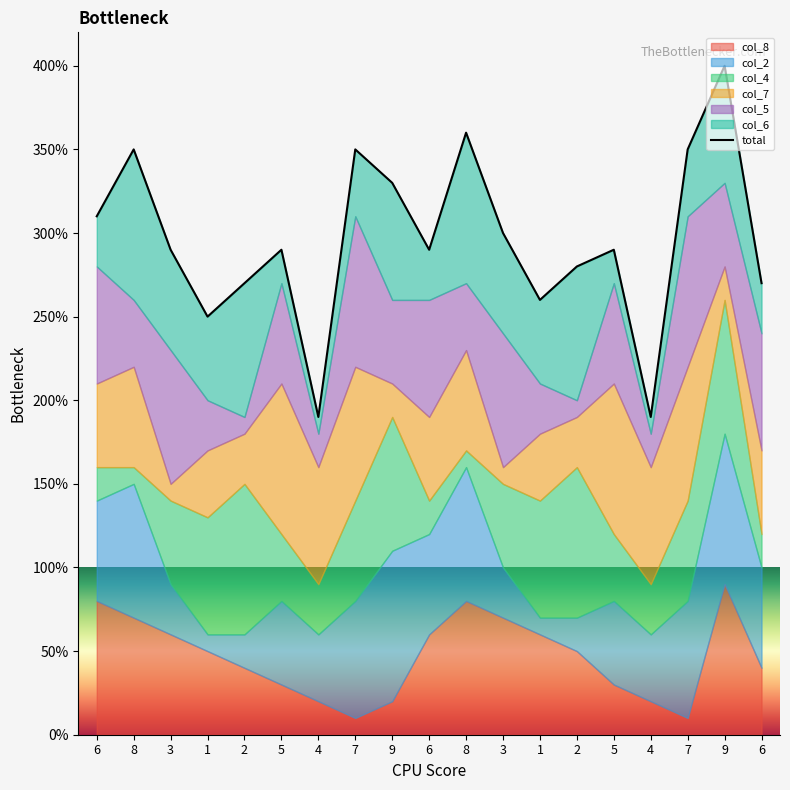

What is the average value?

30